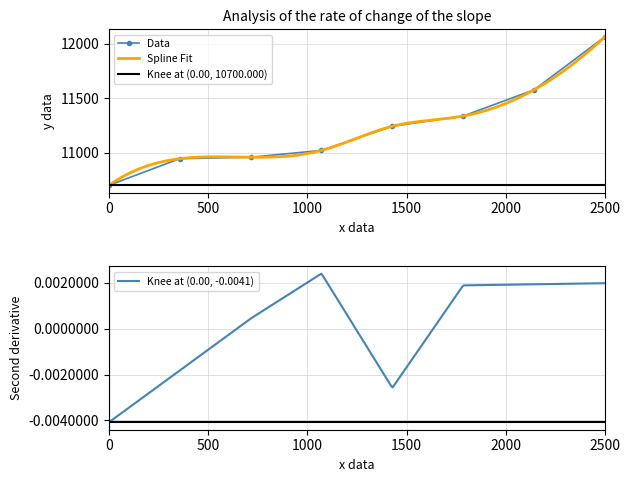

What is the smallest value displayed?

10700